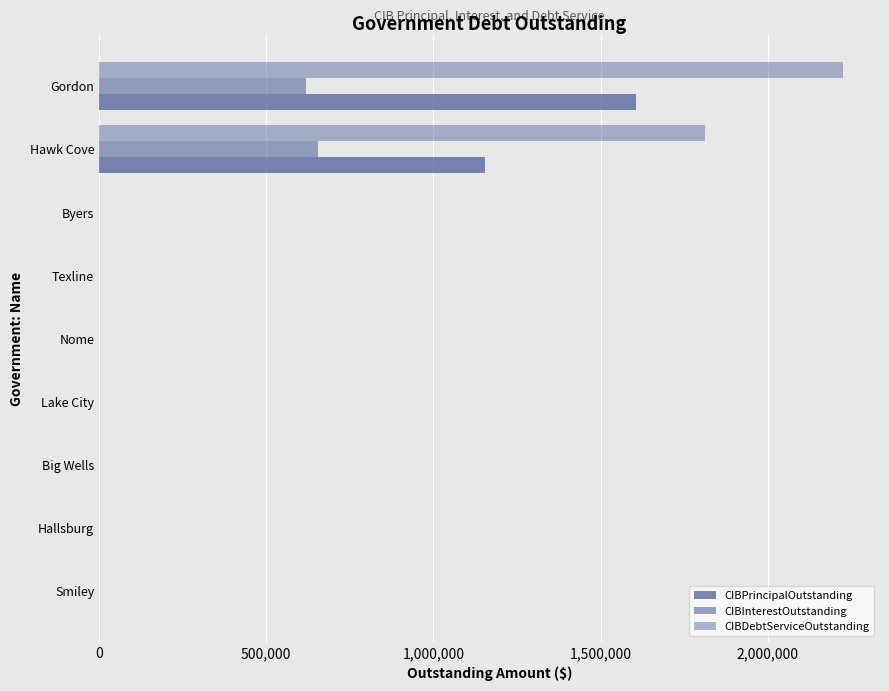

How many series are shown in this chart?

3